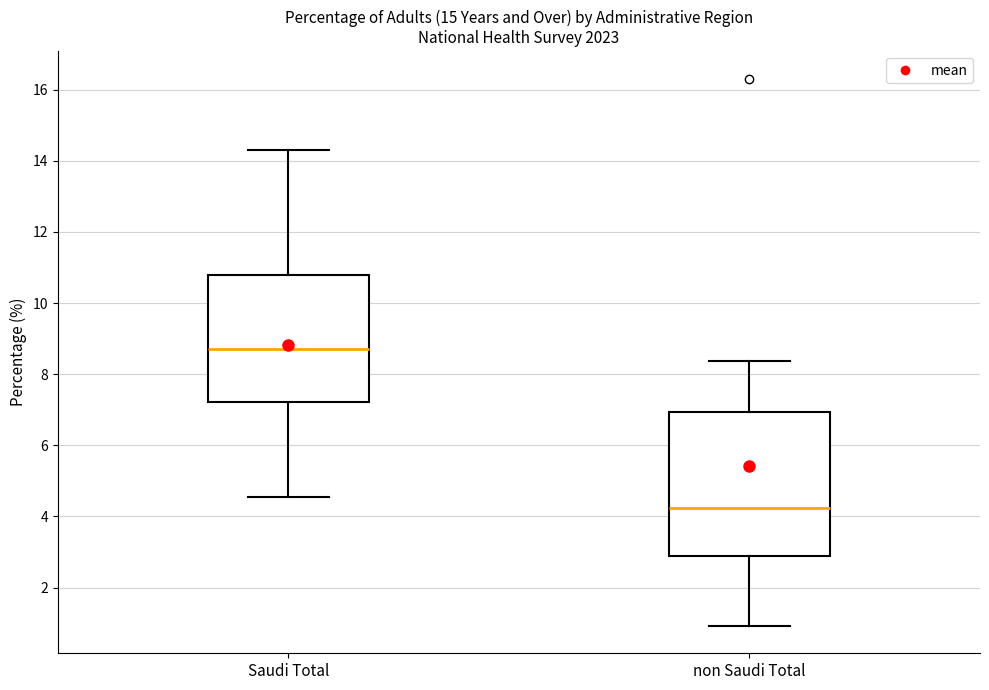

Reading left to right, transcribe this box plot: for each box, give where its median line is, the range the box spans, and where its two whiskers end, as read against the y-axis. The values are not printed on the chart, so give them approximately, as read against the axis.

Saudi Total: median 8.8, box 7.2 to 10.8, whiskers 4.6 to 14.2
non Saudi Total: median 4.2, box 2.8 to 7.0, whiskers 1.0 to 8.4